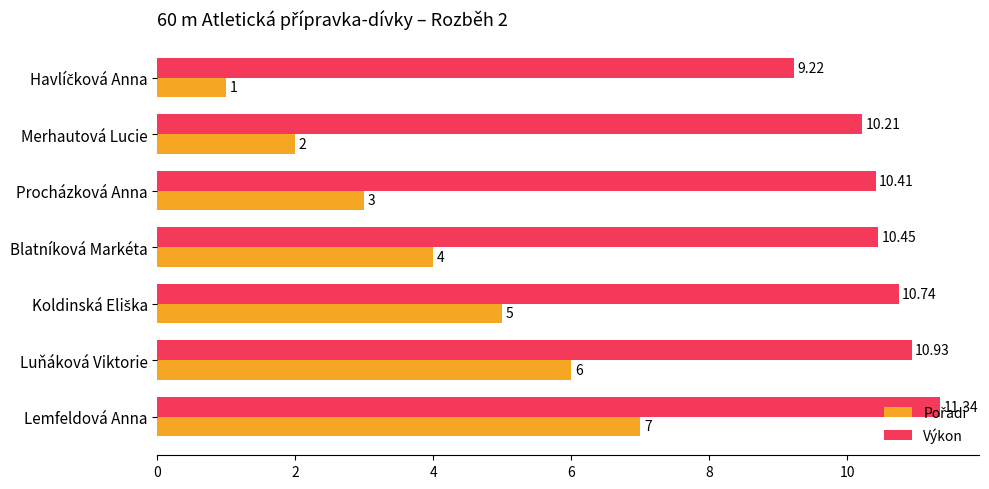

At how many categories does at least one series exceed 6?

7